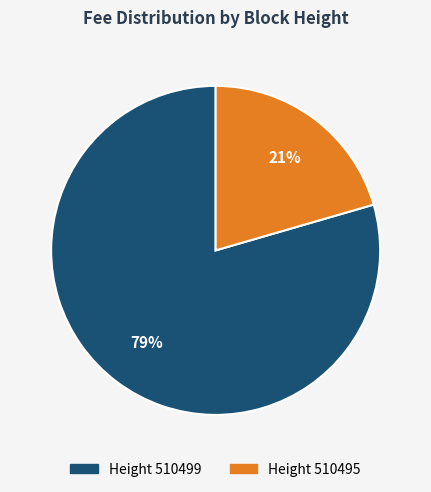

To the nearest percent, what is the average slice percentage?

50%